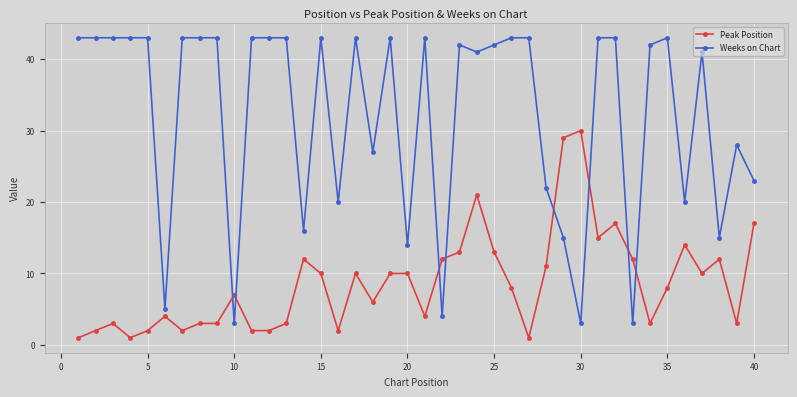

Reading left to right, extract all data points from this chart.

Peak Position: 1	2	3	1	2	4	2	3	3	7	2	2	3	12	10	2	10	6	10	10	4	12	13	21	13	8	1	11	29	30	15	17	12	3	8	14	10	12	3	17
Weeks on Chart: 43	43	43	43	43	5	43	43	43	3	43	43	43	16	43	20	43	27	43	14	43	4	42	41	42	43	43	22	15	3	43	43	3	42	43	20	41	15	28	23